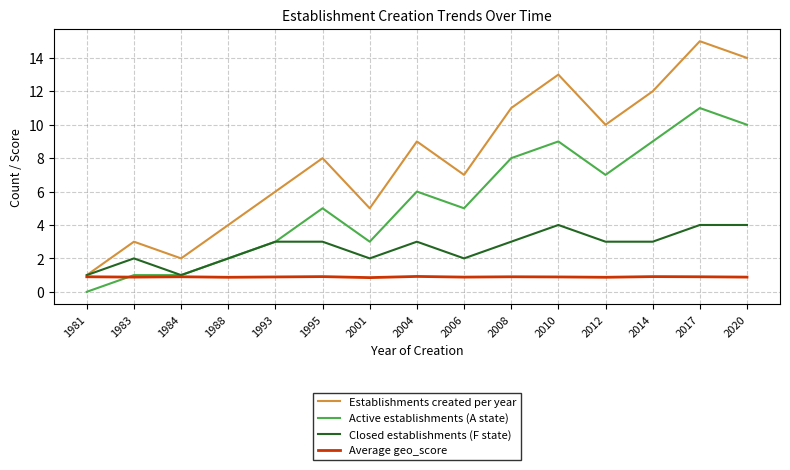

At which category is the sum across all series the highest?

2017